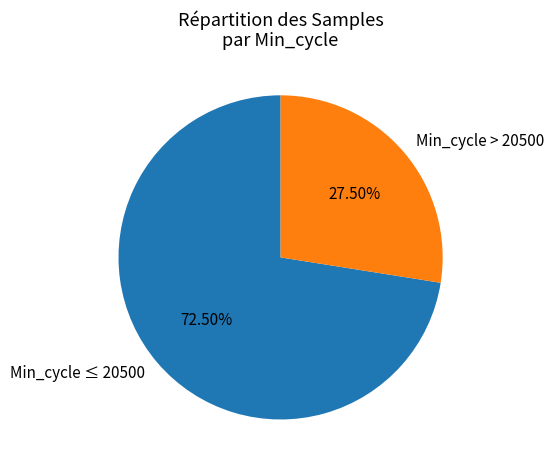

Rank the categories by value from highest to lowest.

Min_cycle ≤ 20500, Min_cycle > 20500